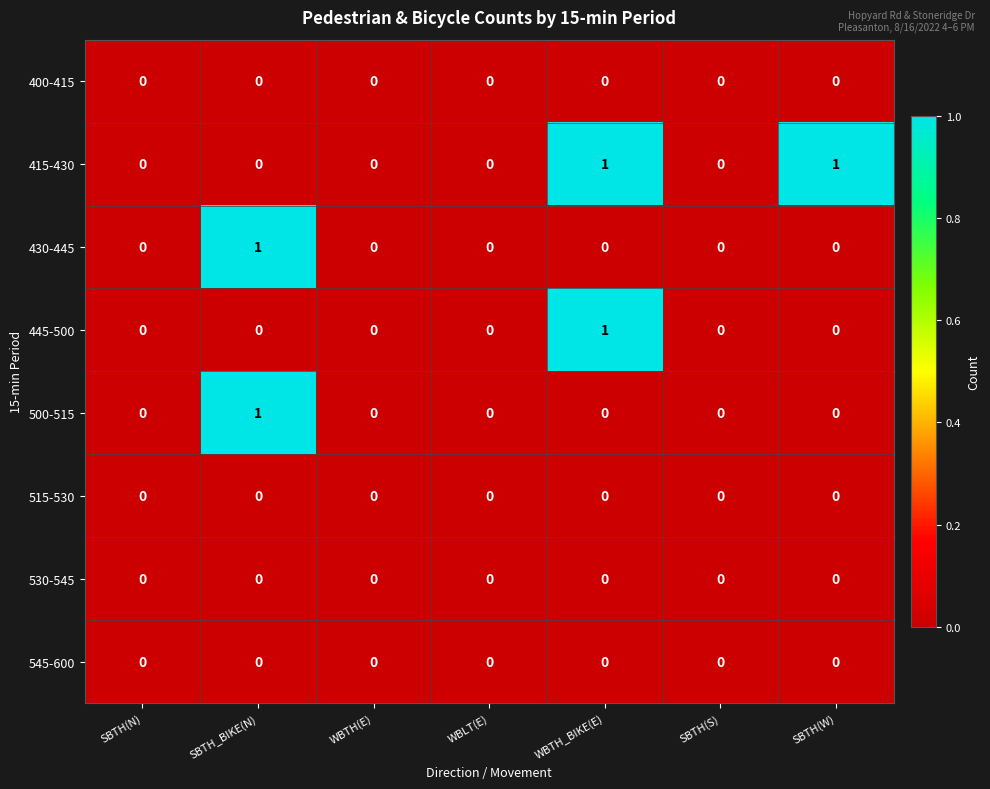

How many 500-515 values are between 0 and 1?

7